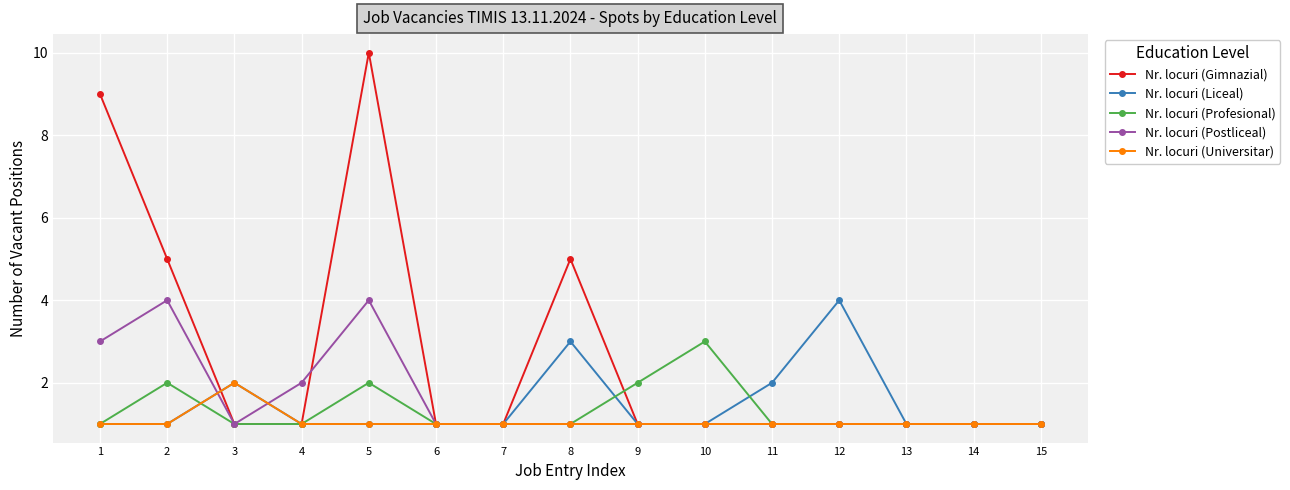

Reading left to right, what are all the values shown in this chart?

Nr. locuri (Gimnazial): 1=9	2=5	3=1	4=1	5=10	6=1	7=1	8=5	9=1	10=1	11=1	12=1	13=1	14=1	15=1
Nr. locuri (Liceal): 1=1	2=1	3=2	4=1	5=1	6=1	7=1	8=3	9=1	10=1	11=2	12=4	13=1	14=1	15=1
Nr. locuri (Profesional): 1=1	2=2	3=1	4=1	5=2	6=1	7=1	8=1	9=2	10=3	11=1	12=1	13=1	14=1	15=1
Nr. locuri (Postliceal): 1=3	2=4	3=1	4=2	5=4	6=1	7=1	8=1	9=1	10=1	11=1	12=1	13=1	14=1	15=1
Nr. locuri (Universitar): 1=1	2=1	3=2	4=1	5=1	6=1	7=1	8=1	9=1	10=1	11=1	12=1	13=1	14=1	15=1